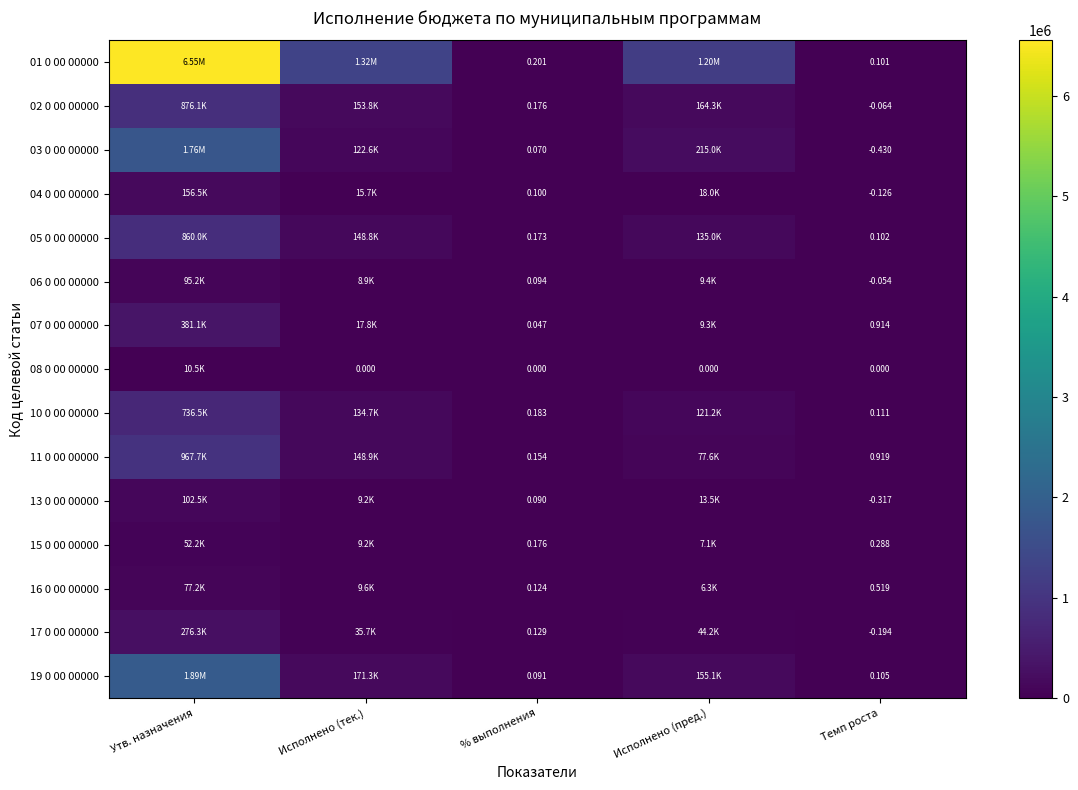

The value of 03 0 00 00000 at Темп роста is -0.4. True or false?

True